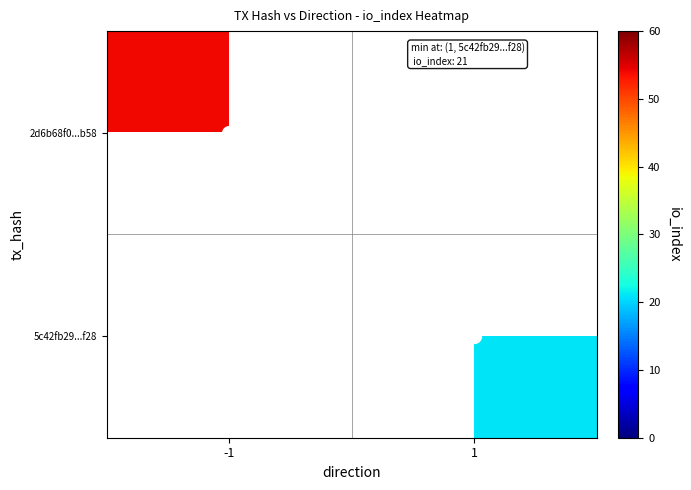

Rank the series at -1 from highest to lowest value.

2d6b68f0...b58, 5c42fb29...f28